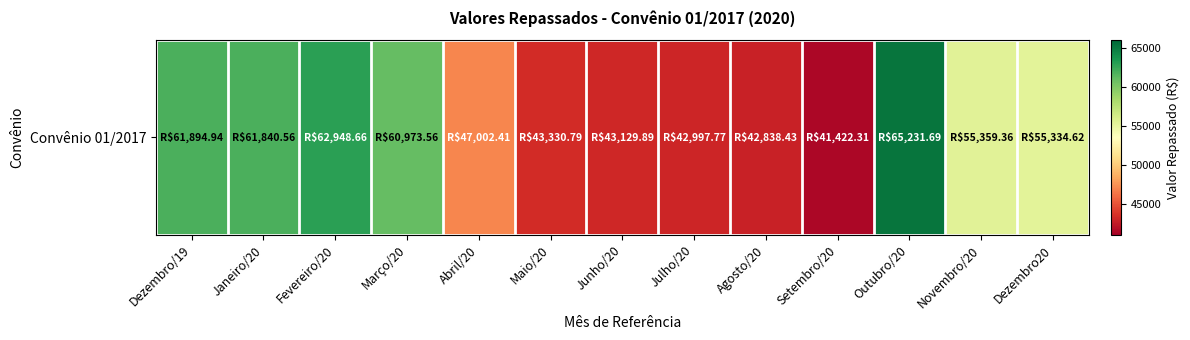

Which label corresponds to the largest value in the chart?

Outubro/20